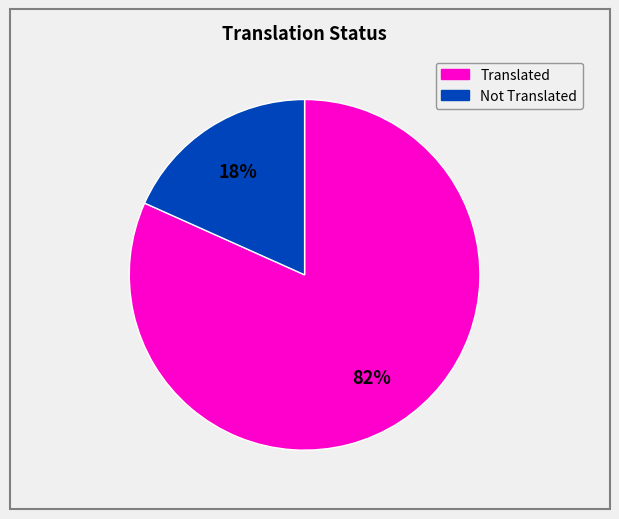

To the nearest percent, what is the average slice percentage?

50%